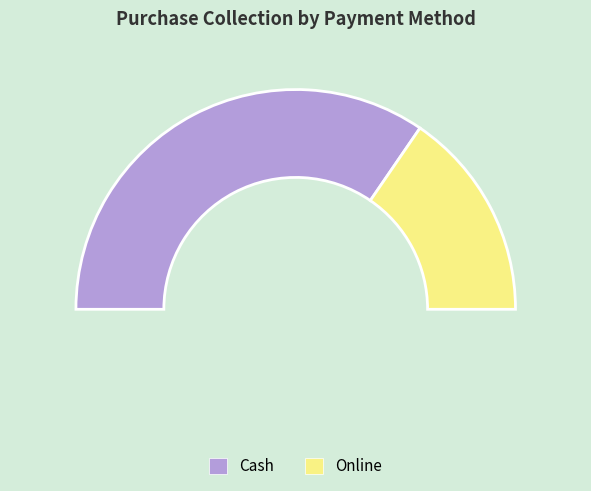

Which has a higher value, Cash or Online?

Cash